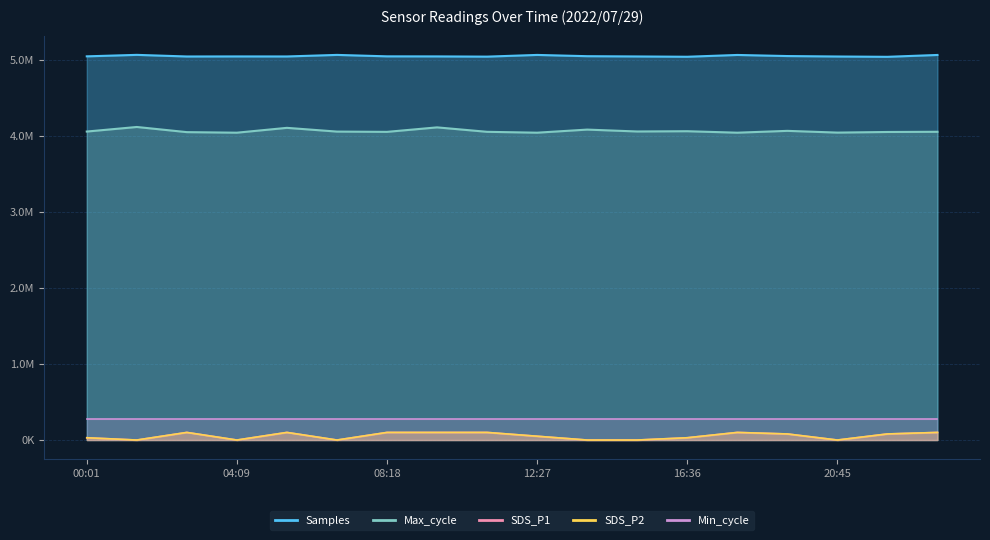

List the labels in order of SDS_P2 value, largest first.

02:46, 05:32, 08:18, 09:41, 11:04, 17:59, 23:31, 19:22, 22:08, 12:27, 00:01, 16:36, 01:23, 04:09, 06:55, 13:50, 15:13, 20:45